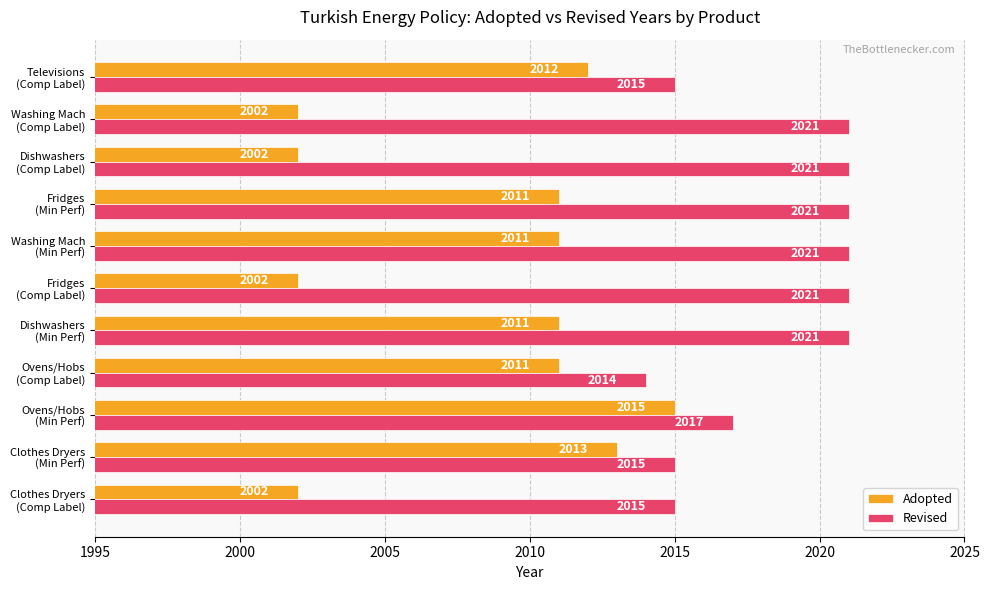

What are all the series names shown in the legend?

Adopted, Revised